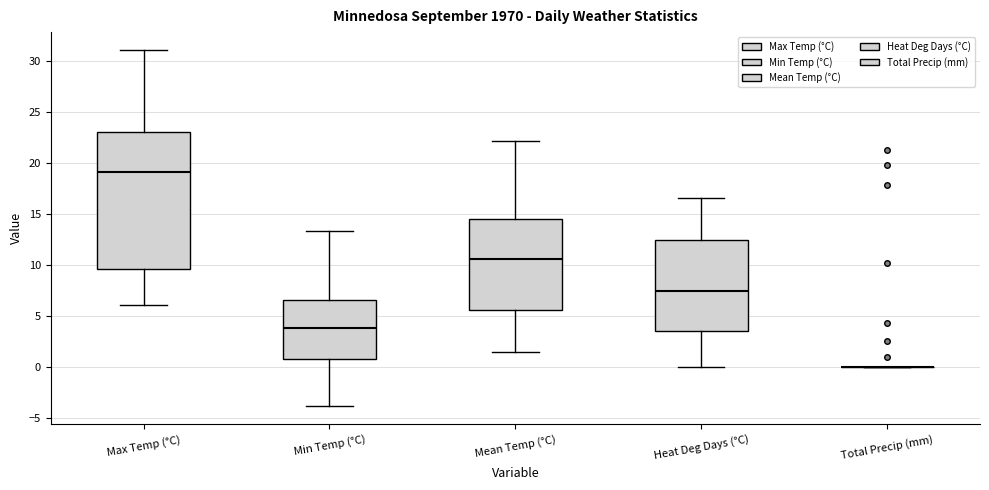

Reading left to right, read every box against the y-axis: the position of its median line, the range the box covers, and the ends of its whiskers. The values are not printed on the chart, so give them approximately, as read against the axis.

Max Temp (°C): median 19.0, box 9.5 to 23.0, whiskers 6.0 to 31.0
Min Temp (°C): median 4.0, box 0.5 to 6.5, whiskers -4.0 to 13.5
Mean Temp (°C): median 10.5, box 5.5 to 14.5, whiskers 1.5 to 22.0
Heat Deg Days (°C): median 7.5, box 3.5 to 12.5, whiskers 0.0 to 16.5
Total Precip (mm): box collapsed to a line at 0.0, whiskers 0.0 to 0.0